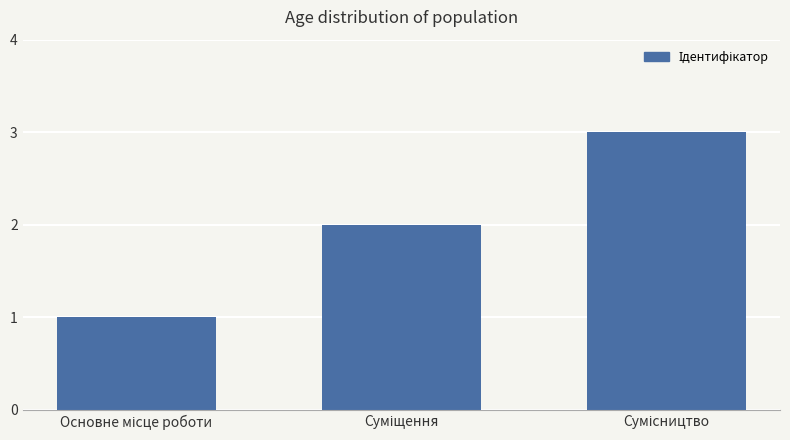

What is the value of the 3rd bar from the left?

3